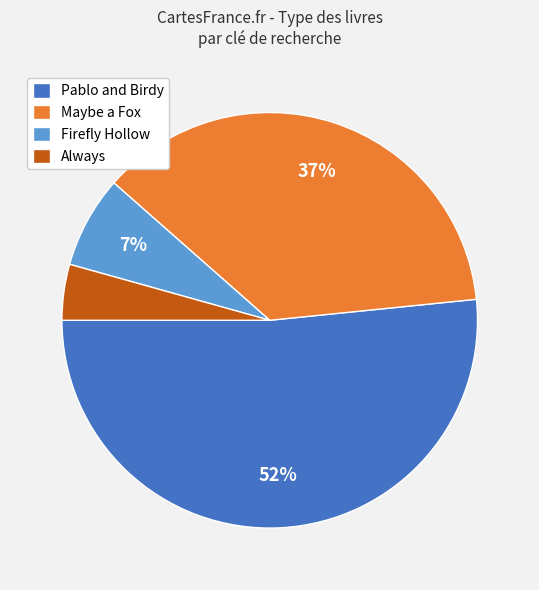

Which has a higher value, Maybe a Fox or Firefly Hollow?

Maybe a Fox